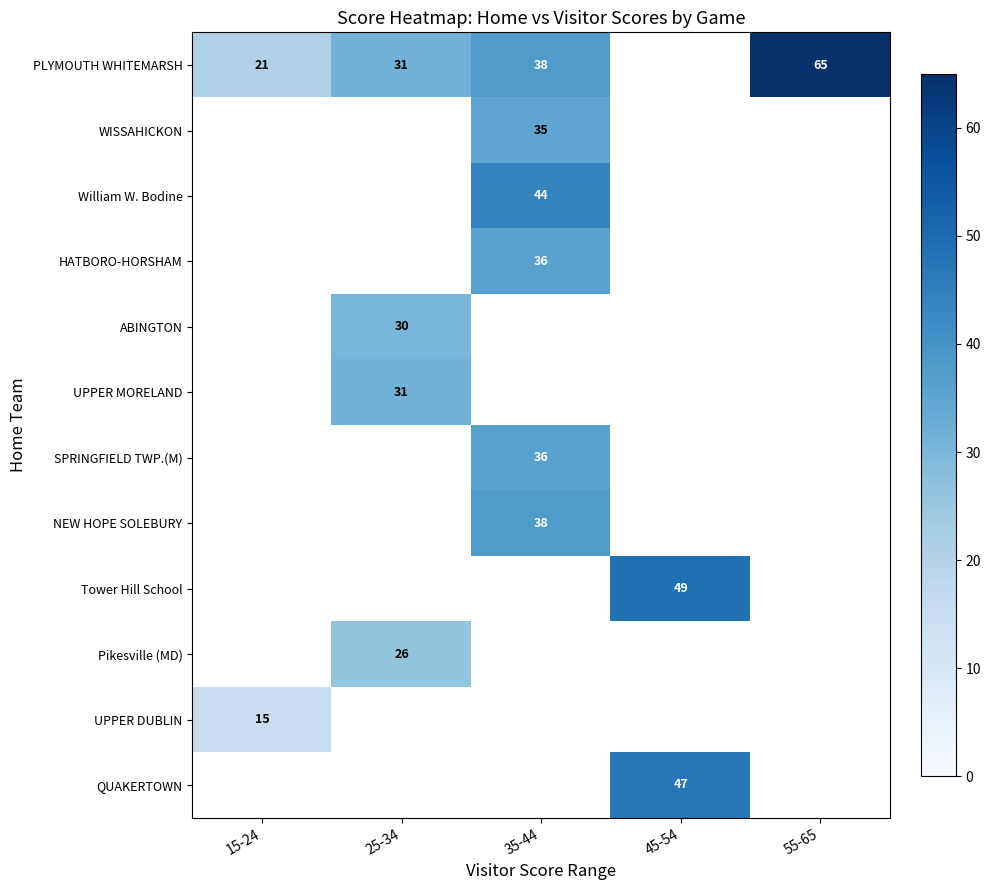

At how many categories does at least one series exceed 52?

1